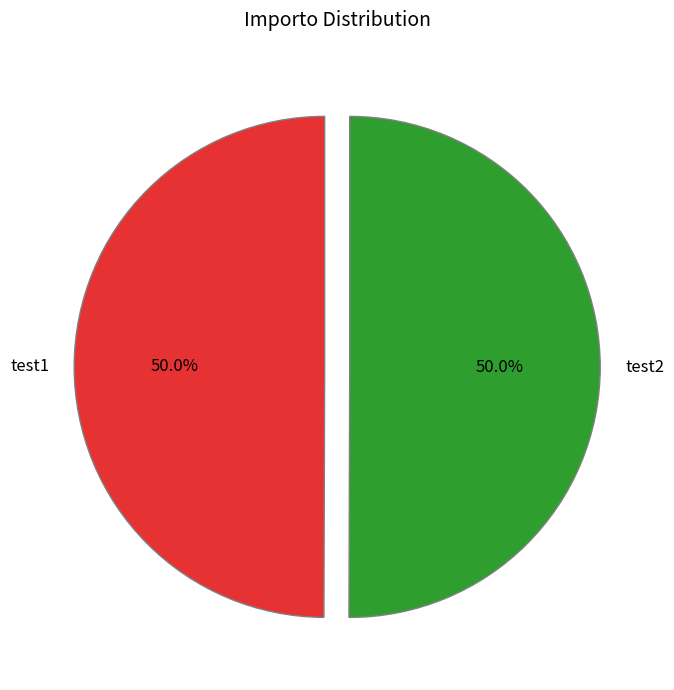

Approximately how many times larger is the value at test1 compared to test2?

1.0